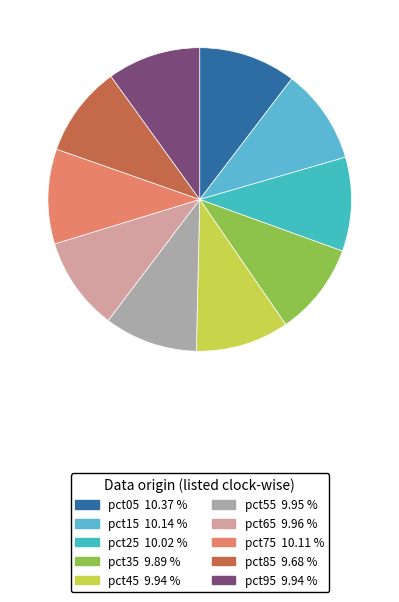

What percentage do pct25 and pct45 together represent?

20.0%